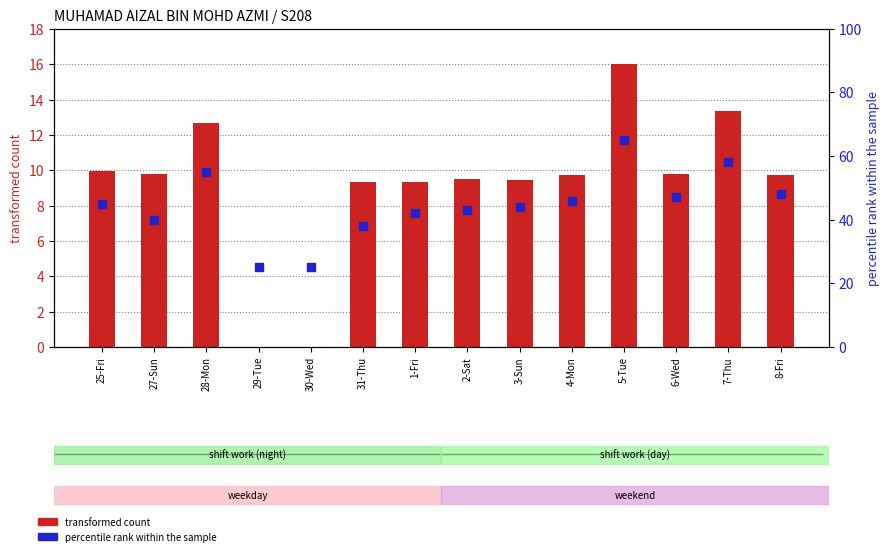

What is the total value across all series at 8-Fri?

57.7